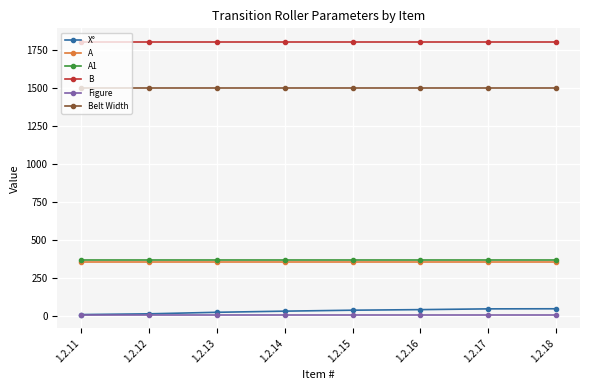

At how many categories does at least one series exceed 1234?

8